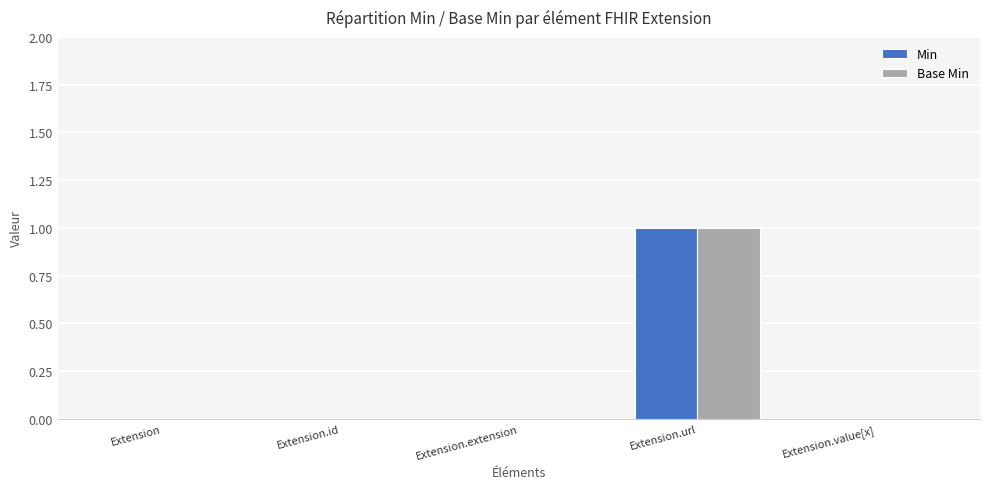

True or false: Base Min has a value of 0 at Extension.extension.

True